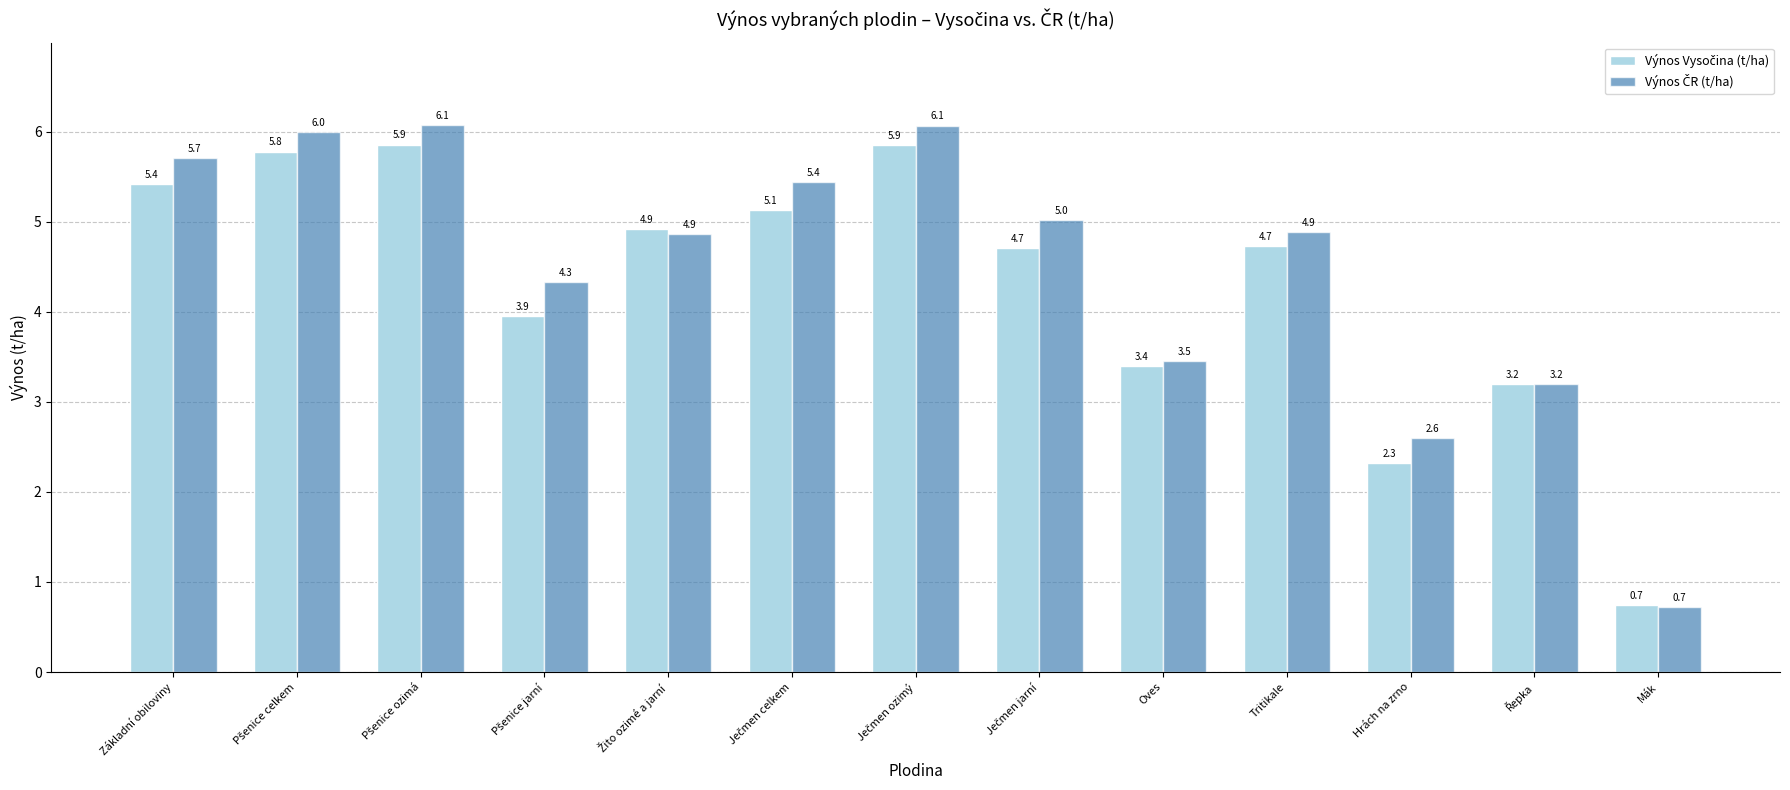

What is the spread (max minus min) of values at Tritikale?

0.2